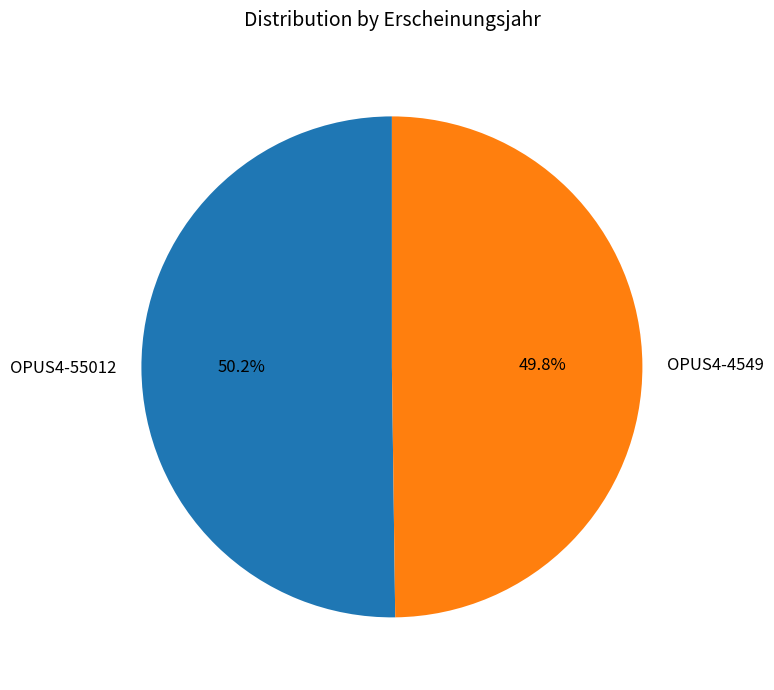

What percentage is the OPUS4-55012 slice, to the nearest percent?

50%